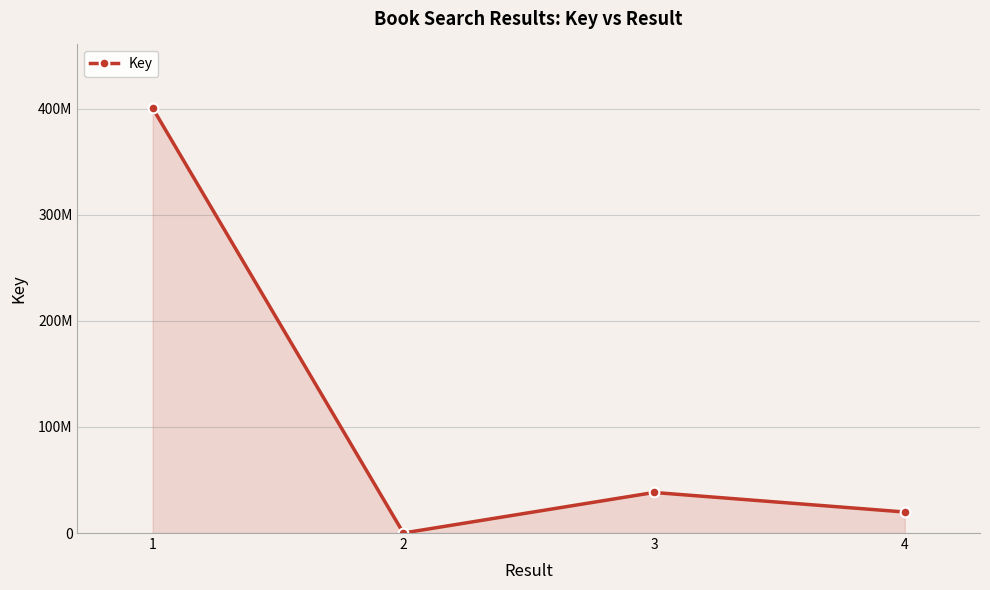

What is the approximate value at 2, to the nearest 100?

7100